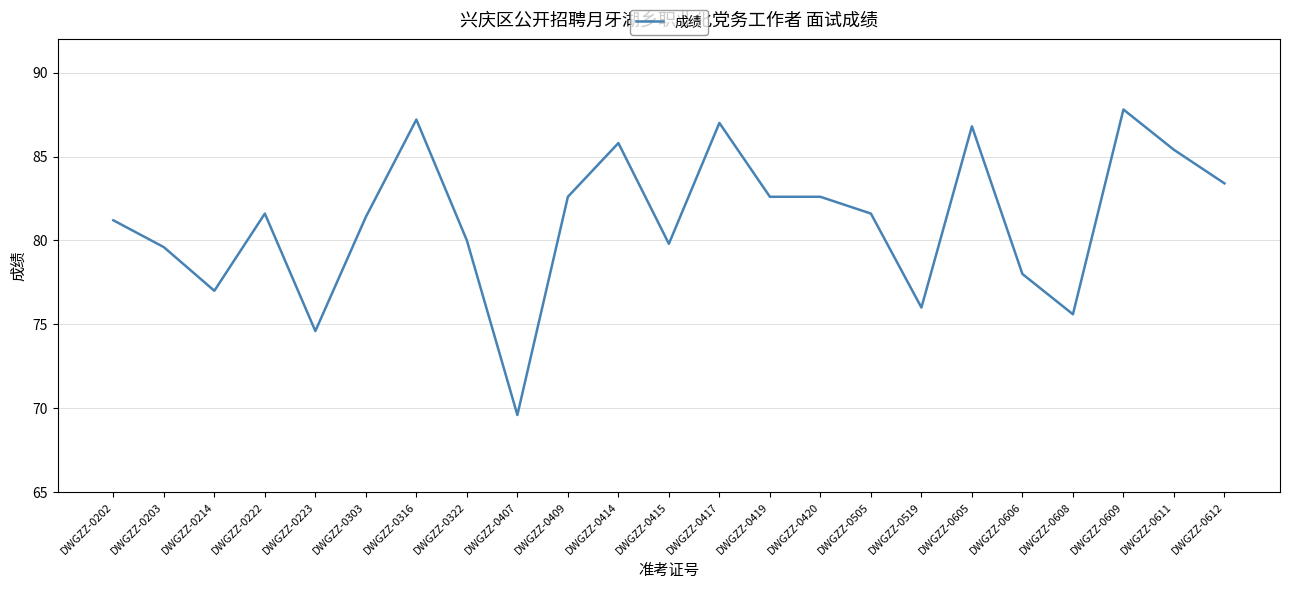

What is the difference between the values at DWGZZ-0605 and DWGZZ-0409?

4.2